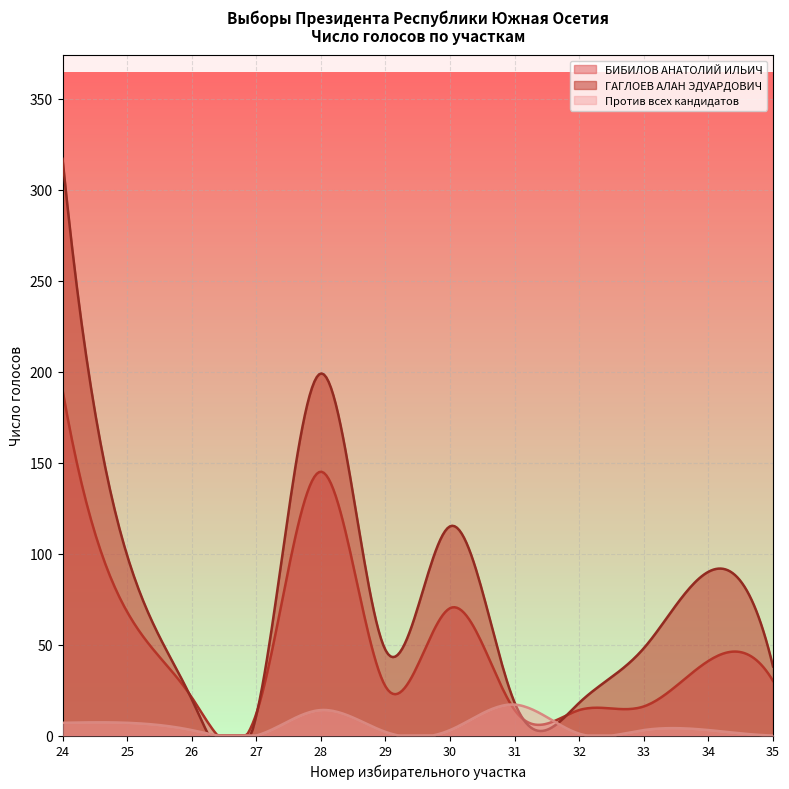

The value of ГАГЛОЕВ АЛАН ЭДУАРДОВИЧ at 33 is 19. True or false?

False